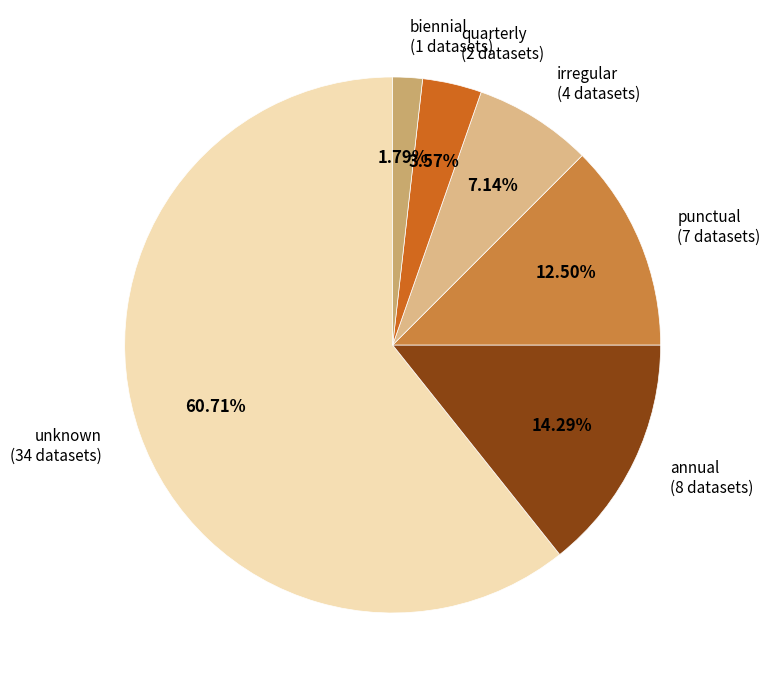

Is it true that punctual is 2% of the pie?

False